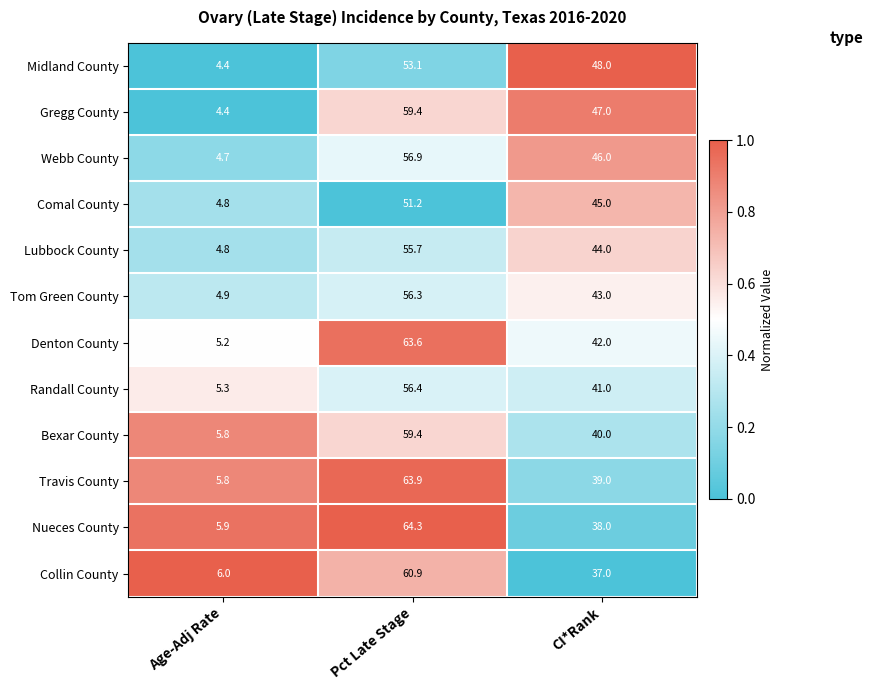

List the labels in order of Lubbock County value, smallest first.

Age-Adj Rate, CI*Rank, Pct Late Stage